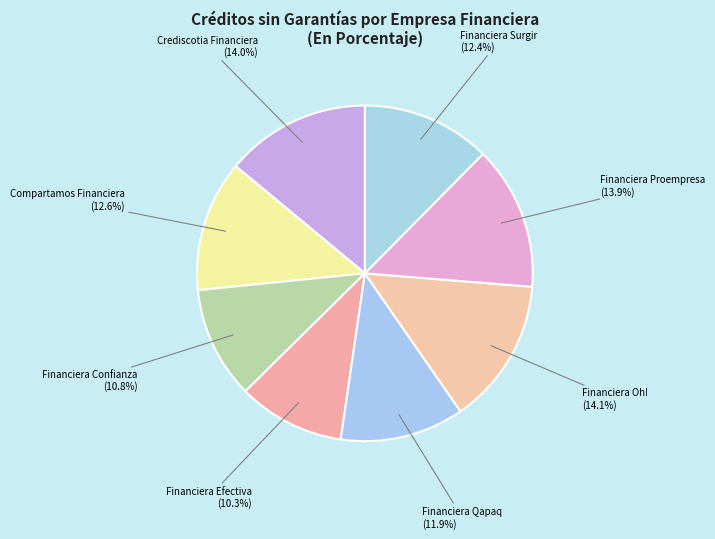

Does Compartamos Financiera represent more than half of the total?

No